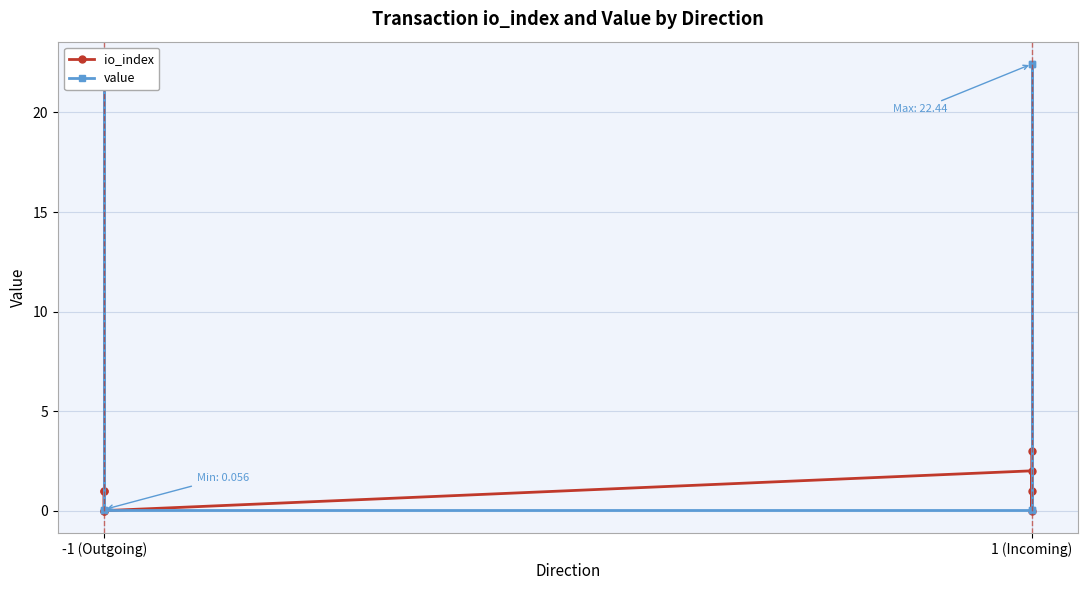

How many positive values does the io_index series have?

5